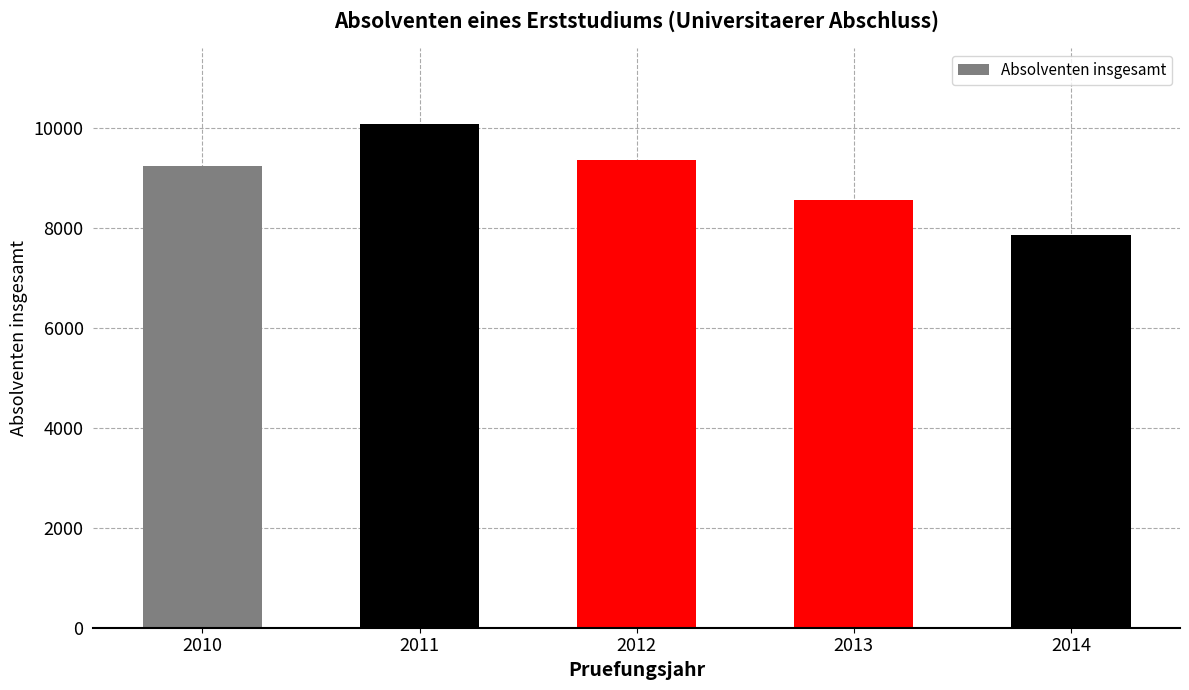

What is the sum of the values at 2010 and 2012?

18565